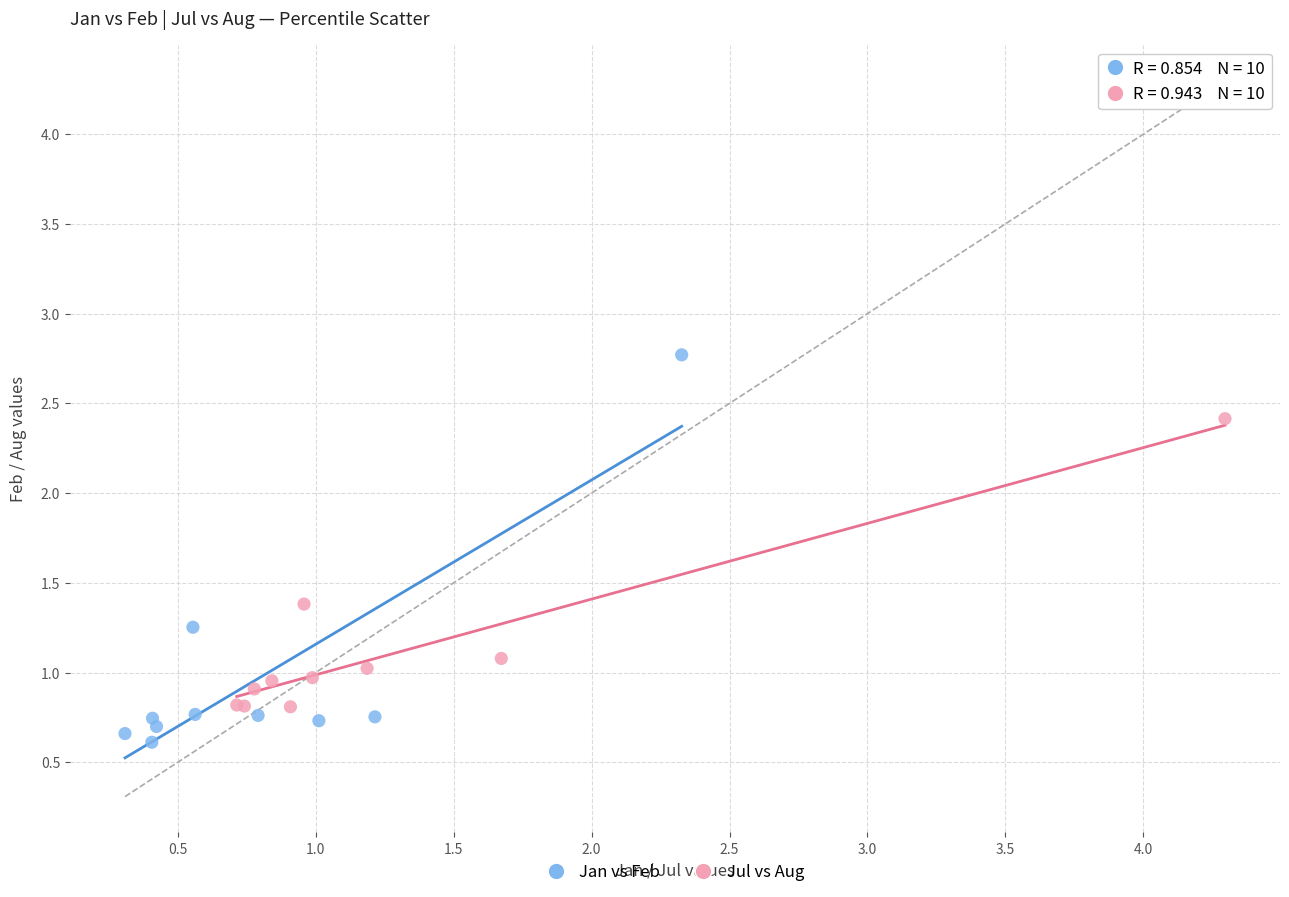

Which series has the widest spread of Y values?

Jan vs Feb